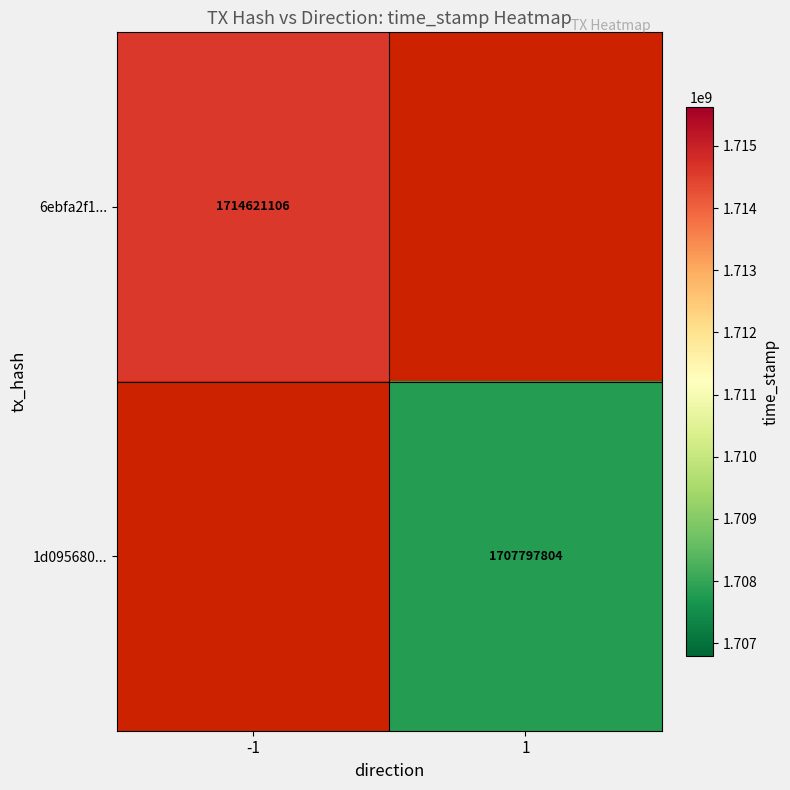

The value of 1d095680... at 1 is 2827869913. True or false?

False